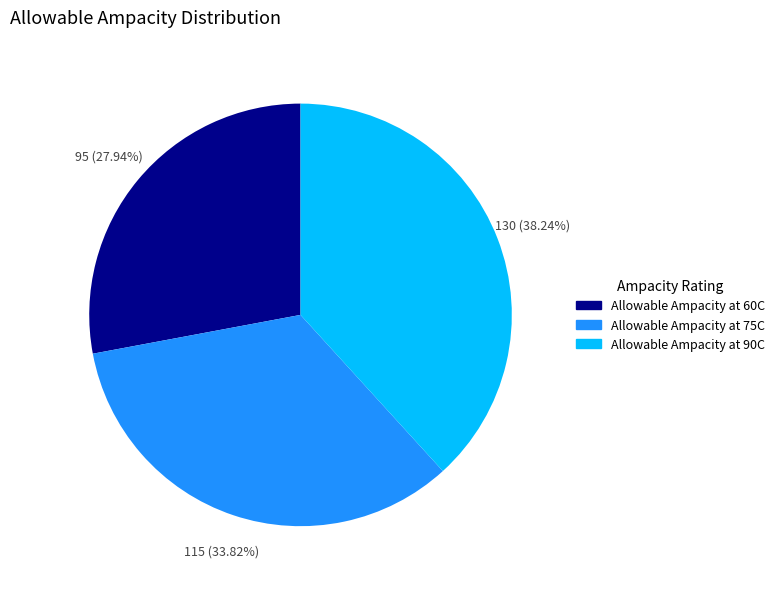

What is the smallest slice in the pie chart?

Allowable Ampacity at 60C